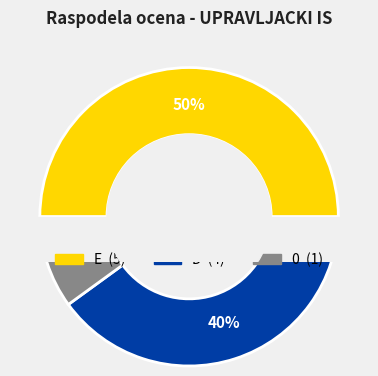

Is there a majority slice in this chart?

No